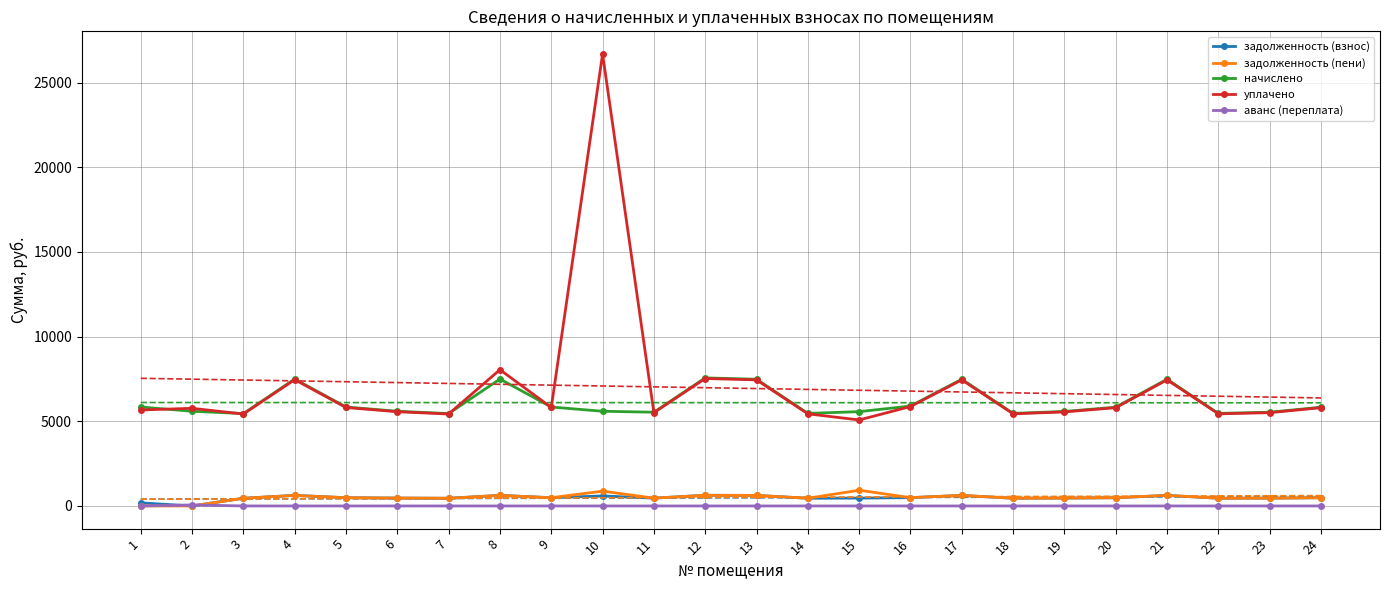

List the labels in order of задолженность (пени) value, largest first.

15, 10, 12, 4, 8, 13, 17, 21, 16, 5, 9, 20, 24, 6, 19, 11, 23, 14, 18, 22, 3, 7, 1, 2